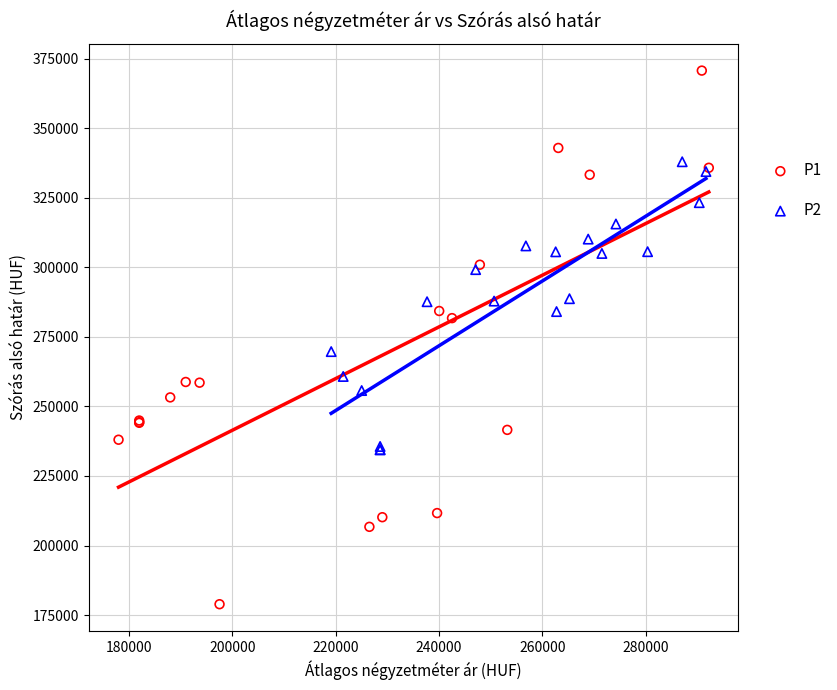

What are all the series names shown in the legend?

P1, P2